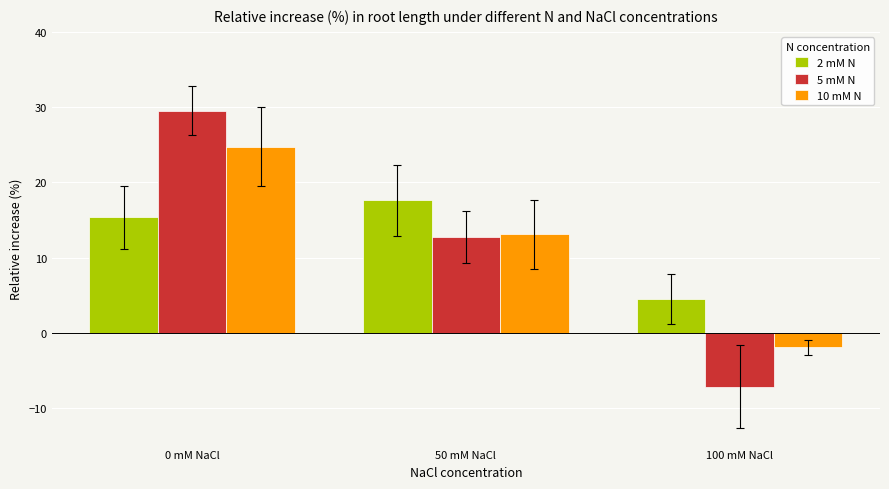

List the series in order of their peak value, lowest first.

2 mM N, 10 mM N, 5 mM N